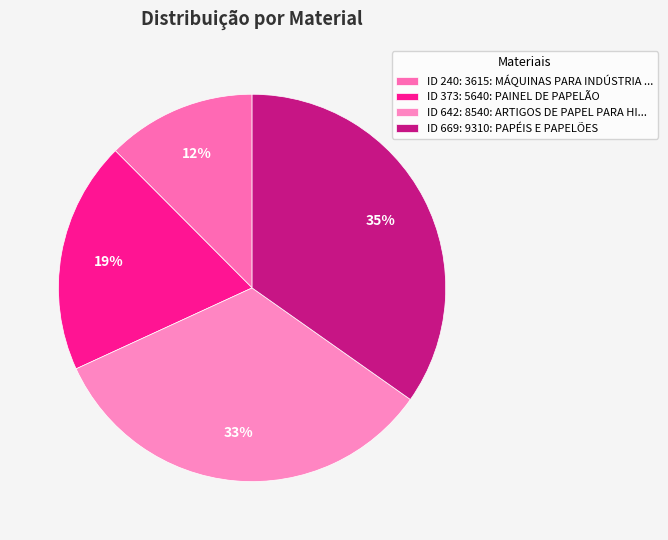

Count the number of slices in the pie.

4